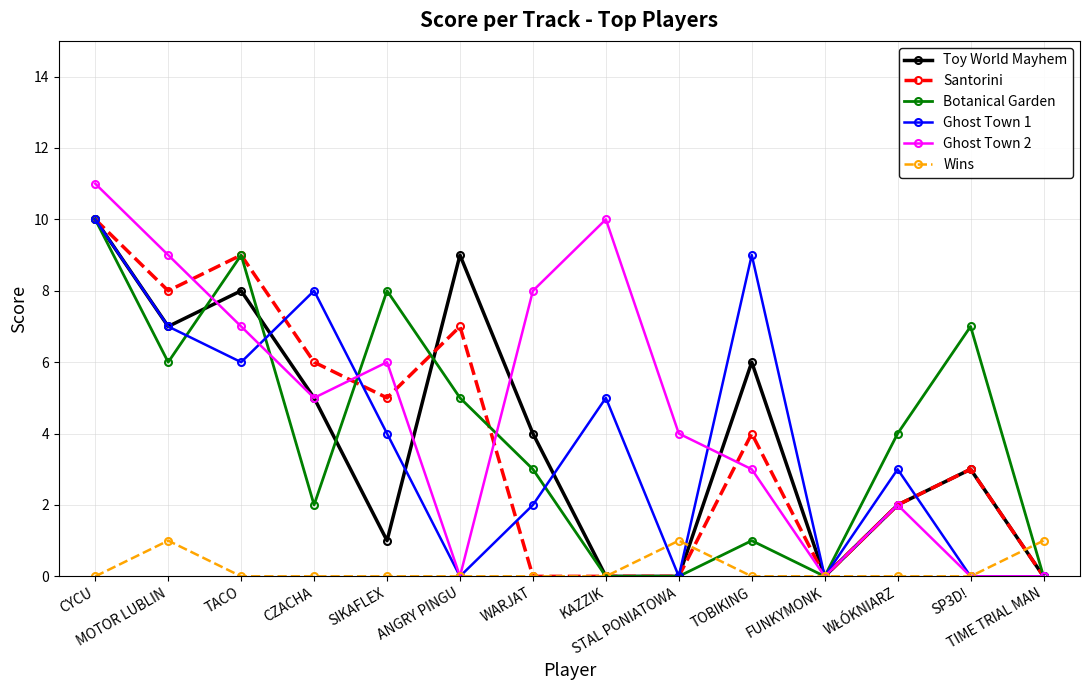

How many lines are shown in the chart?

6